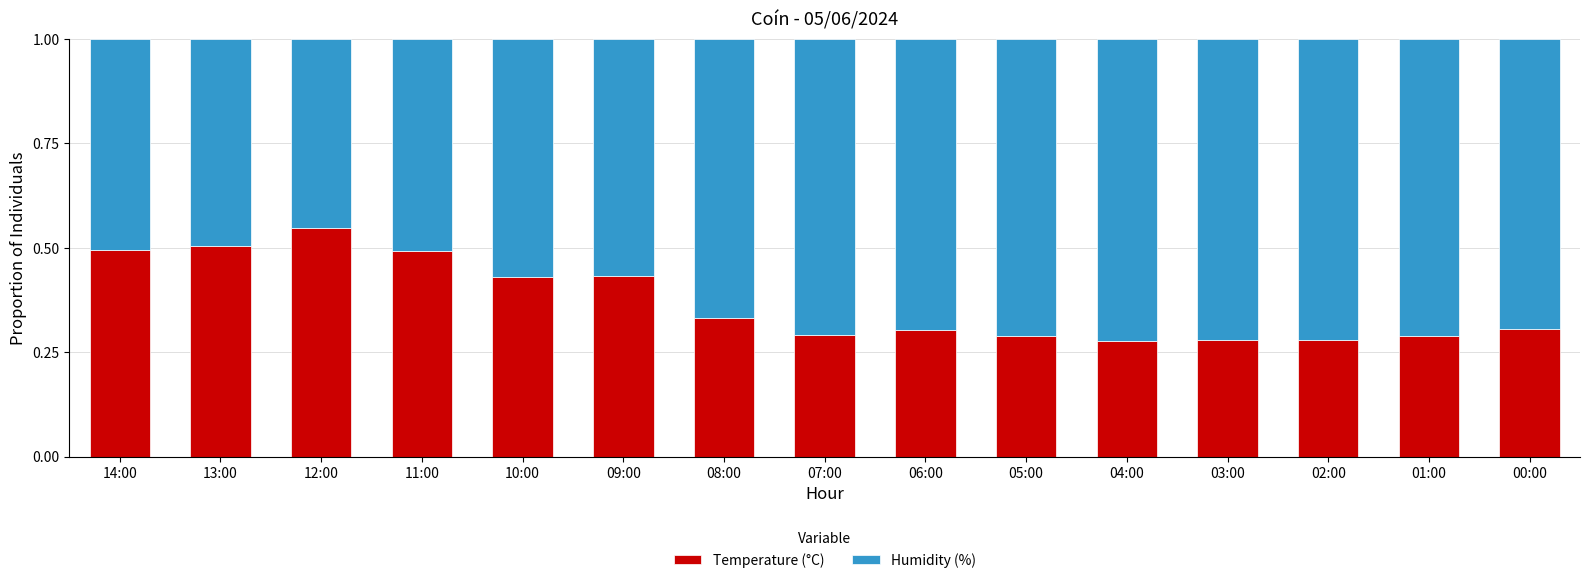

Is it true that Temperature (°C) equals 0.1 at 11:00?

False